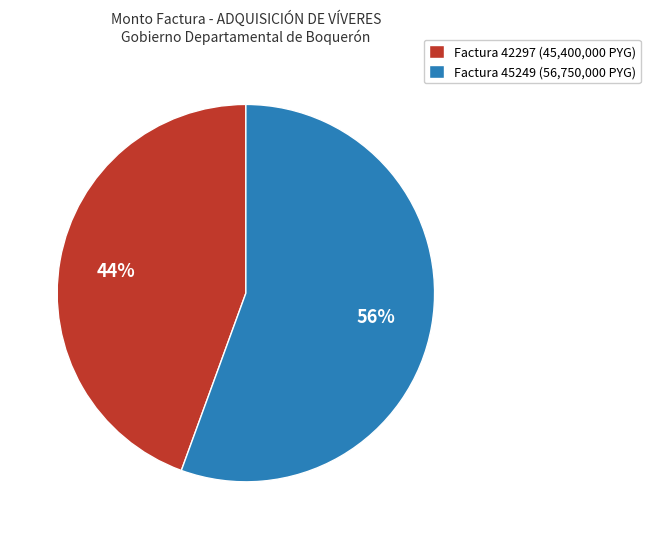

Is it true that Factura 42297 is 35% of the pie?

False